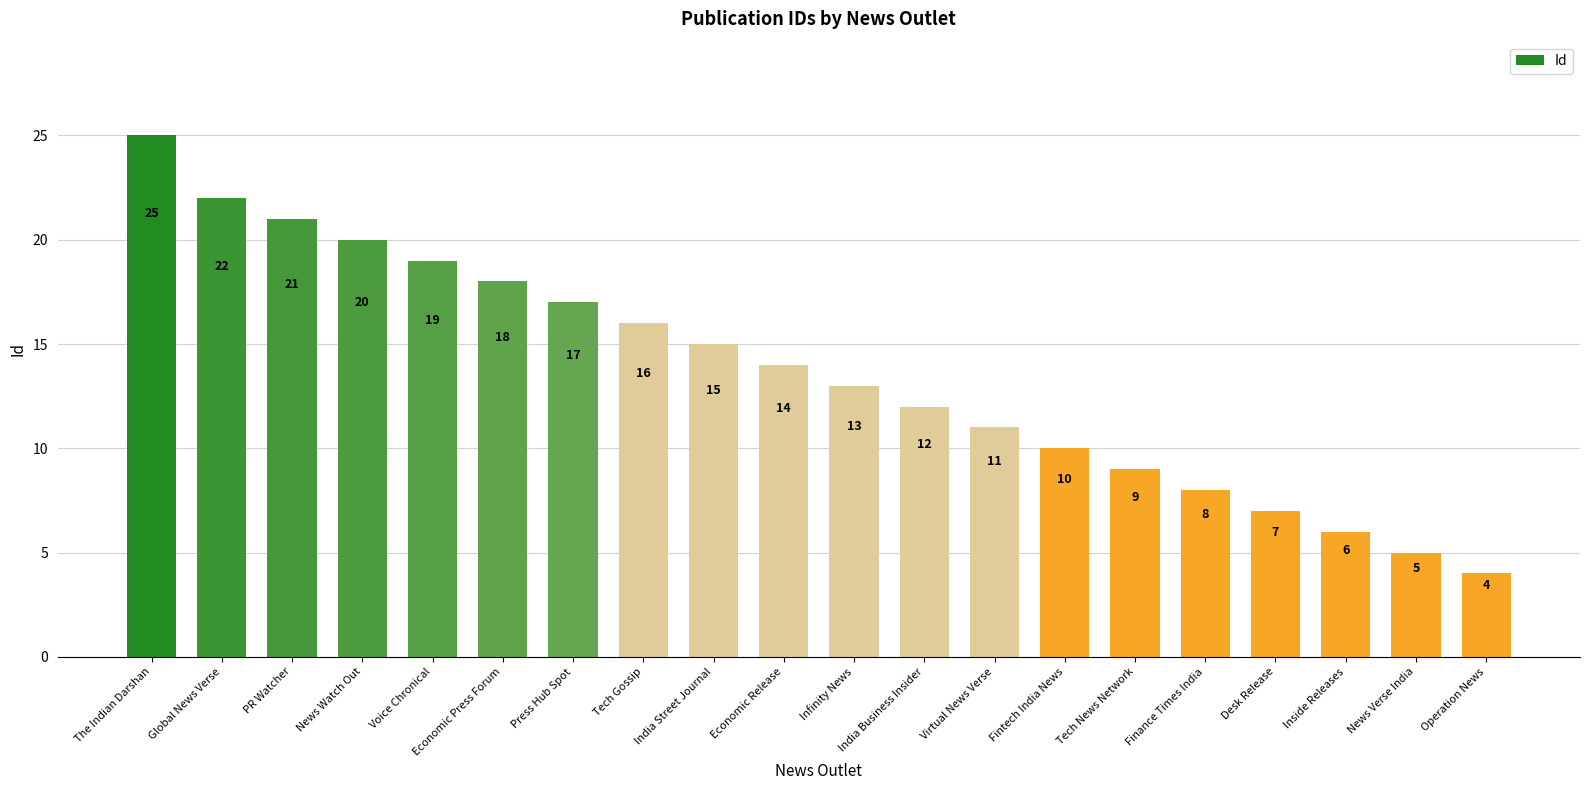

Approximately how many times larger is the value at India Business Insider compared to India Street Journal?

0.8